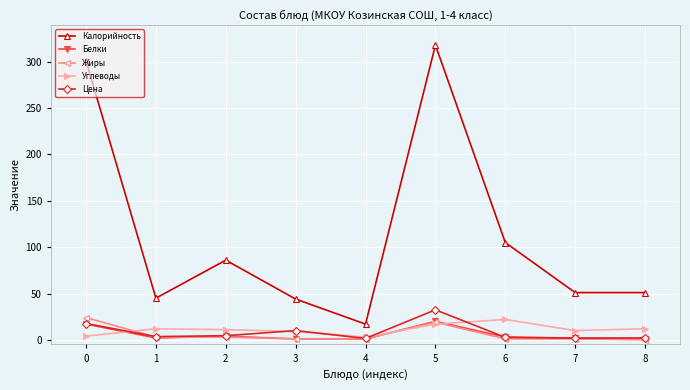

At which category does Калорийность reach its first local peak?

2